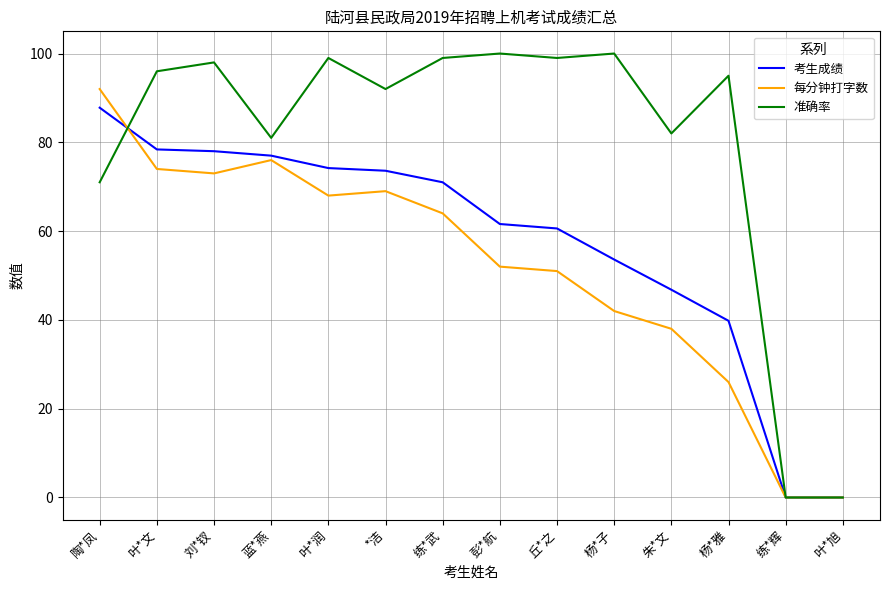

At how many categories does at least one series exceed 73?

12